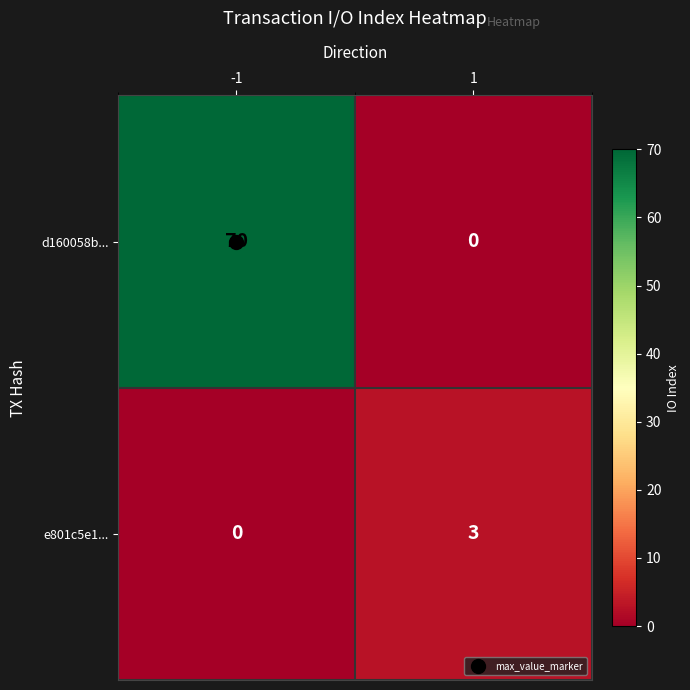

What is the maximum value shown in the chart?

70